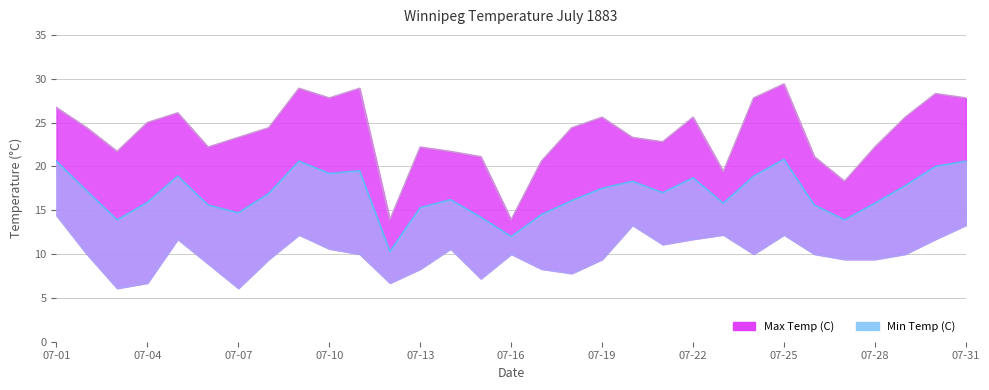

What value does the Max Temp (C) series have at 07-08?

24.4